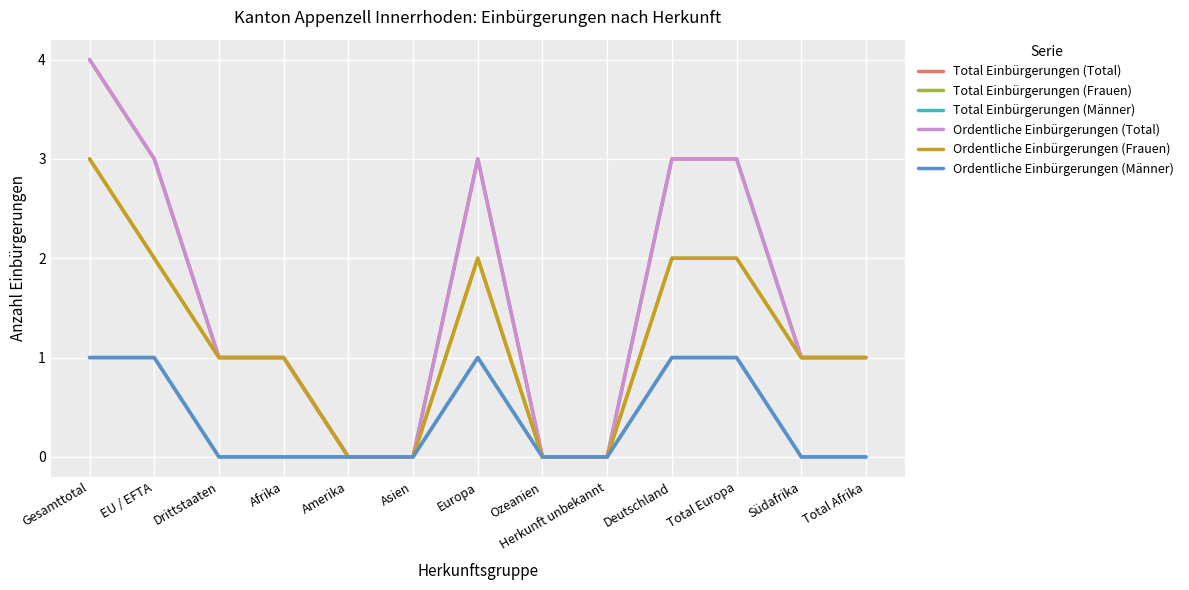

Does the chart have visible grid lines?

Yes